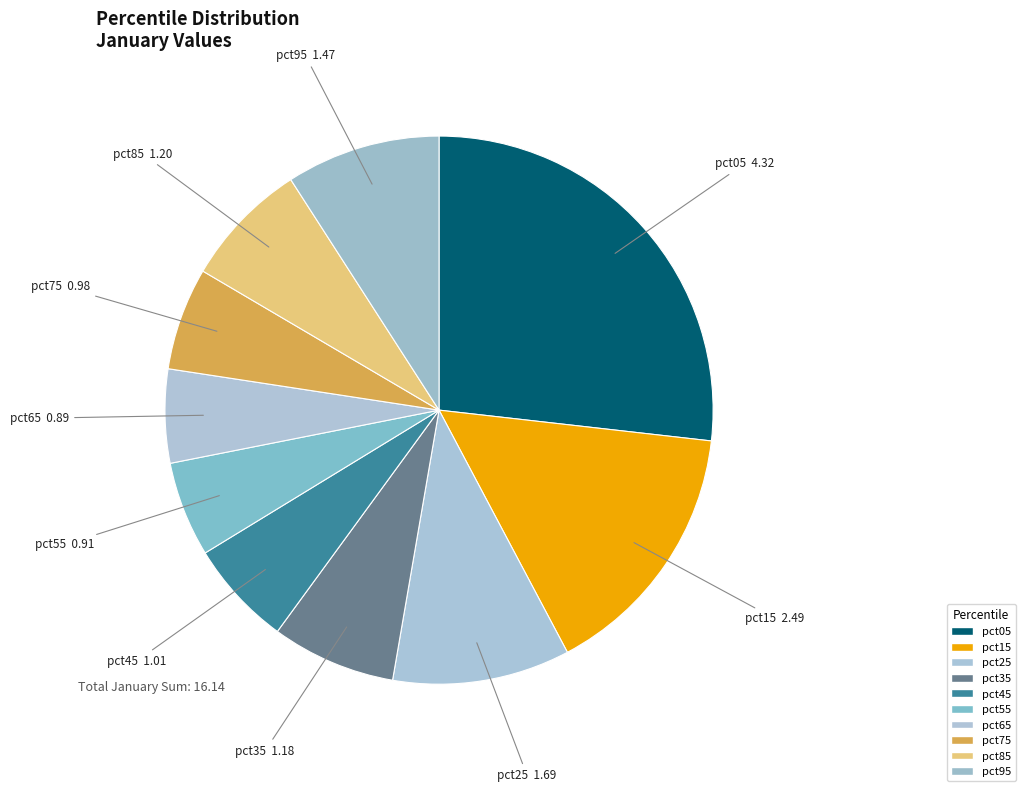

Approximately how many times larger is the value at pct75 compared to pct35?

0.8